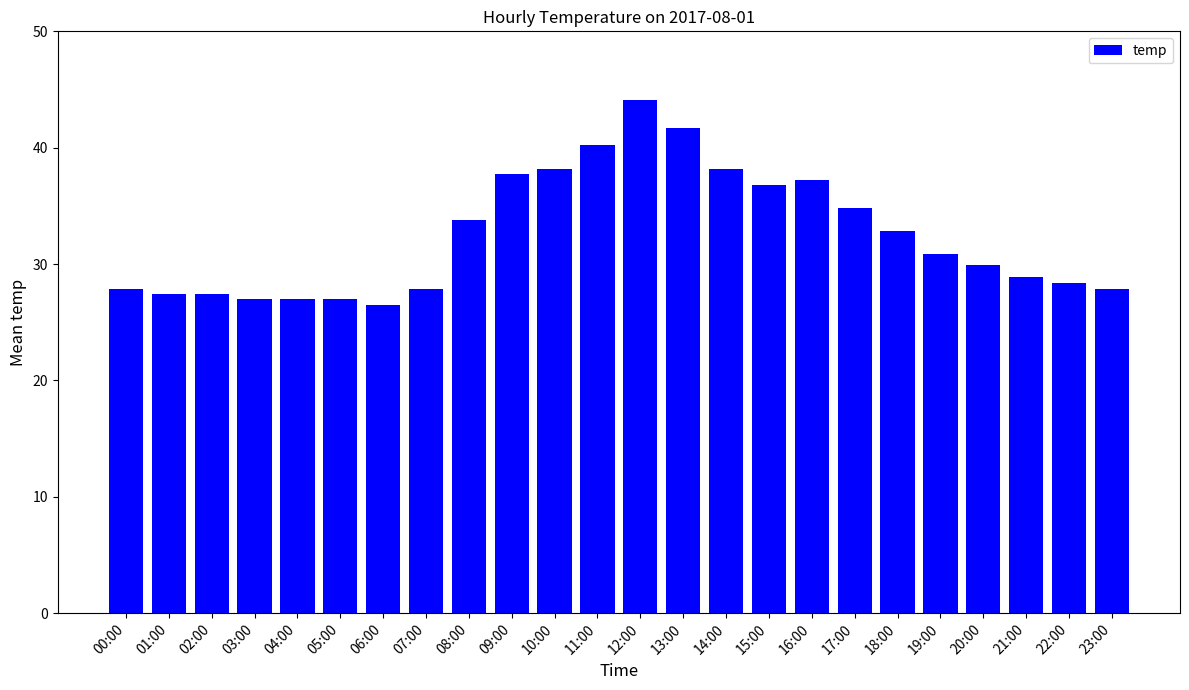

The chart shows a value of 51.2 at 15:00. True or false?

False